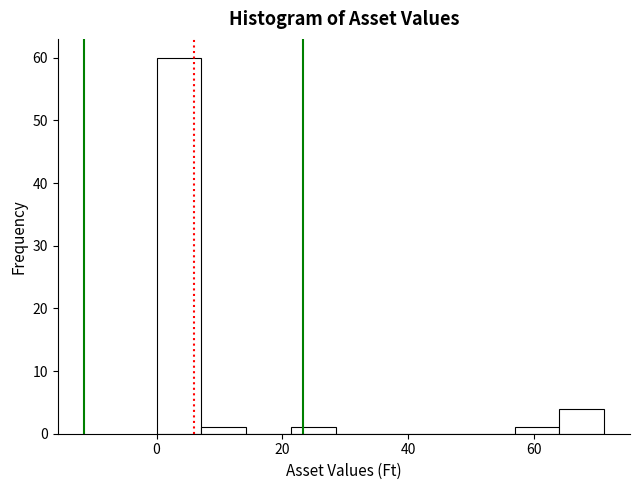

Around what value on the x-axis is the tallest bar? Give the approximate position of its centre, as read against the axis.

4